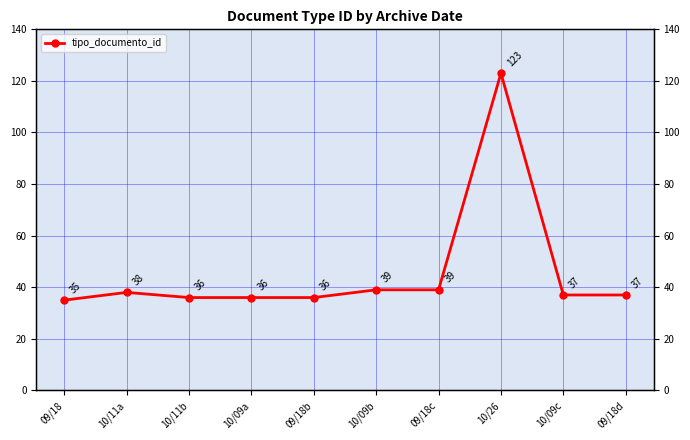

What is the average value?

46